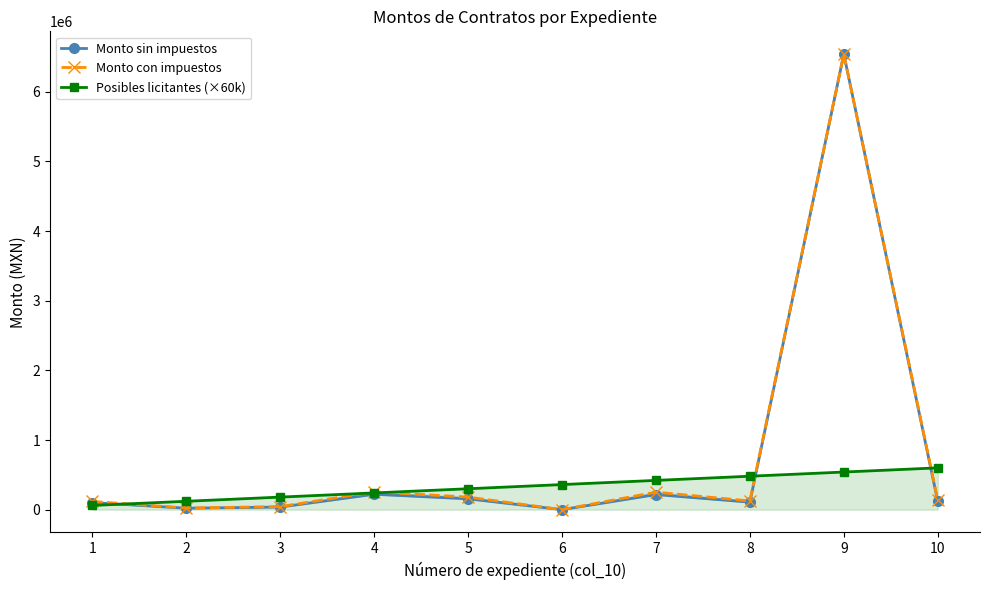

Is it true that Posibles licitantes (×60k) equals 47093.9 at 2?

False